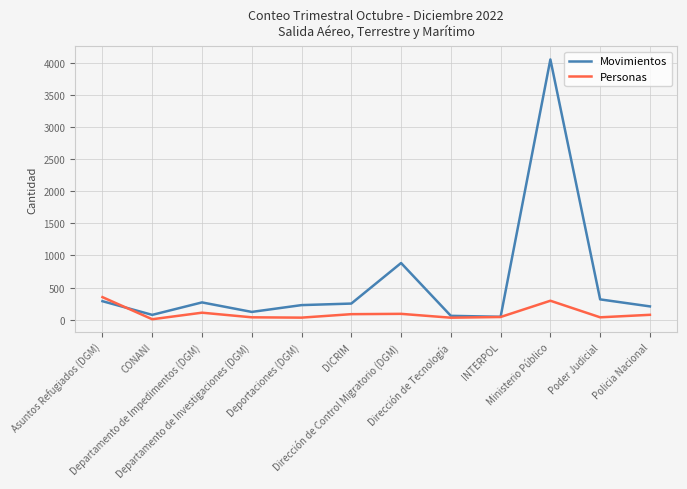

Where do Movimientos and Personas first cross each other?

Asuntos Refugiados (DGM) and CONANI